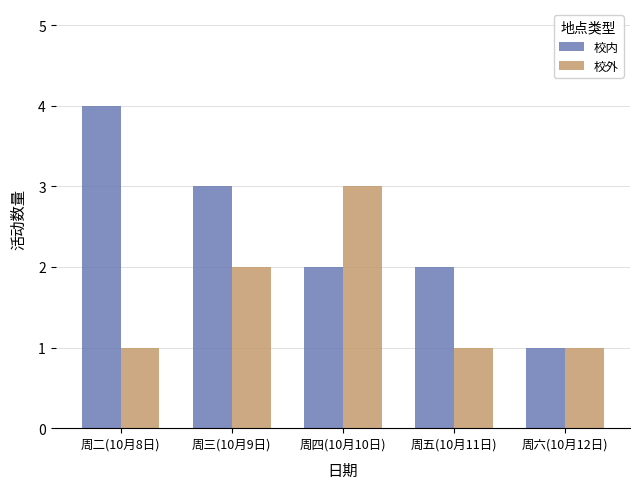

What is the total value across all series at 周二(10月8日)?

5